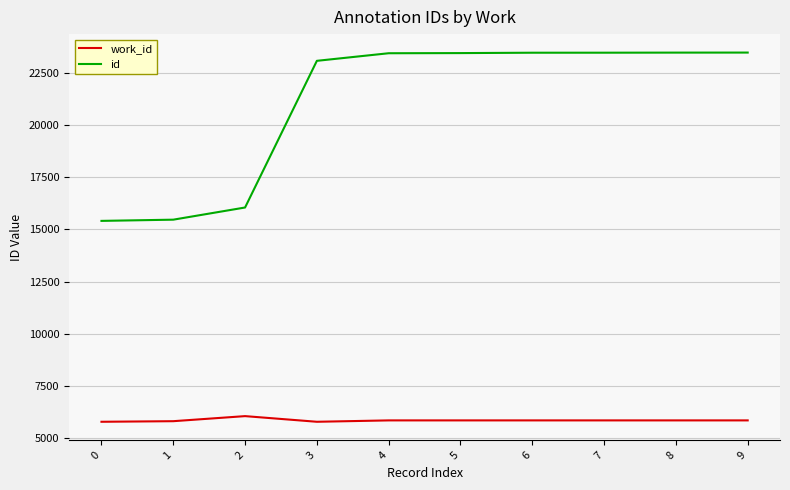

What is the highest value of the work_id series?

6046